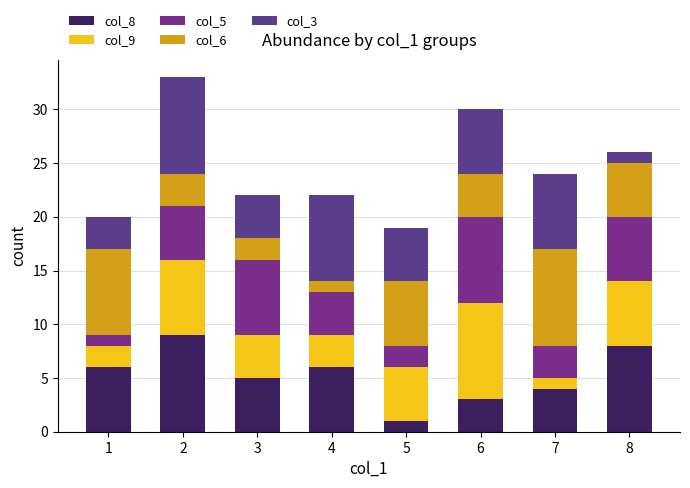

How many bars are there in total?

8